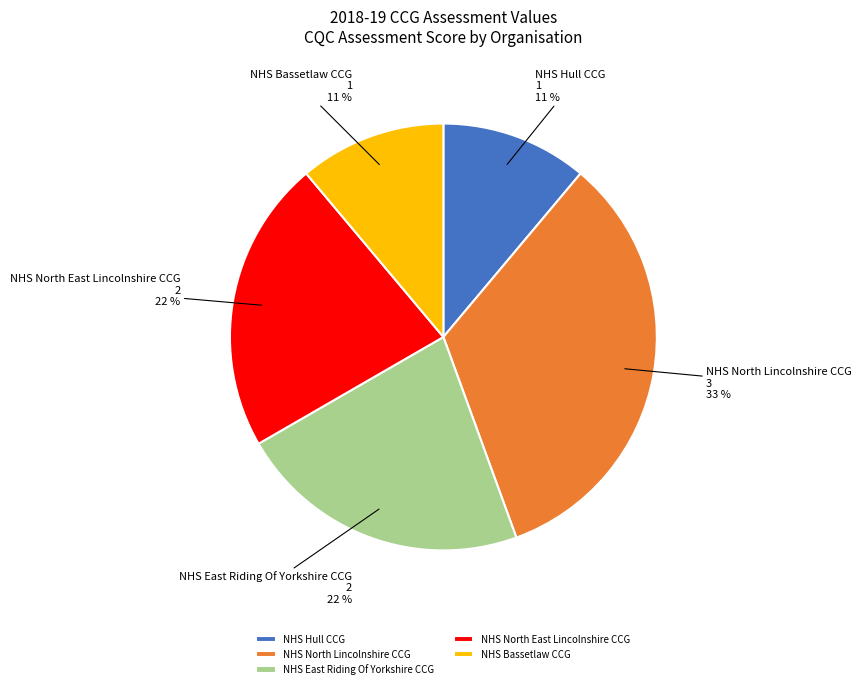

To the nearest percent, what is the combined percentage of NHS North East Lincolnshire CCG and NHS North Lincolnshire CCG?

56%